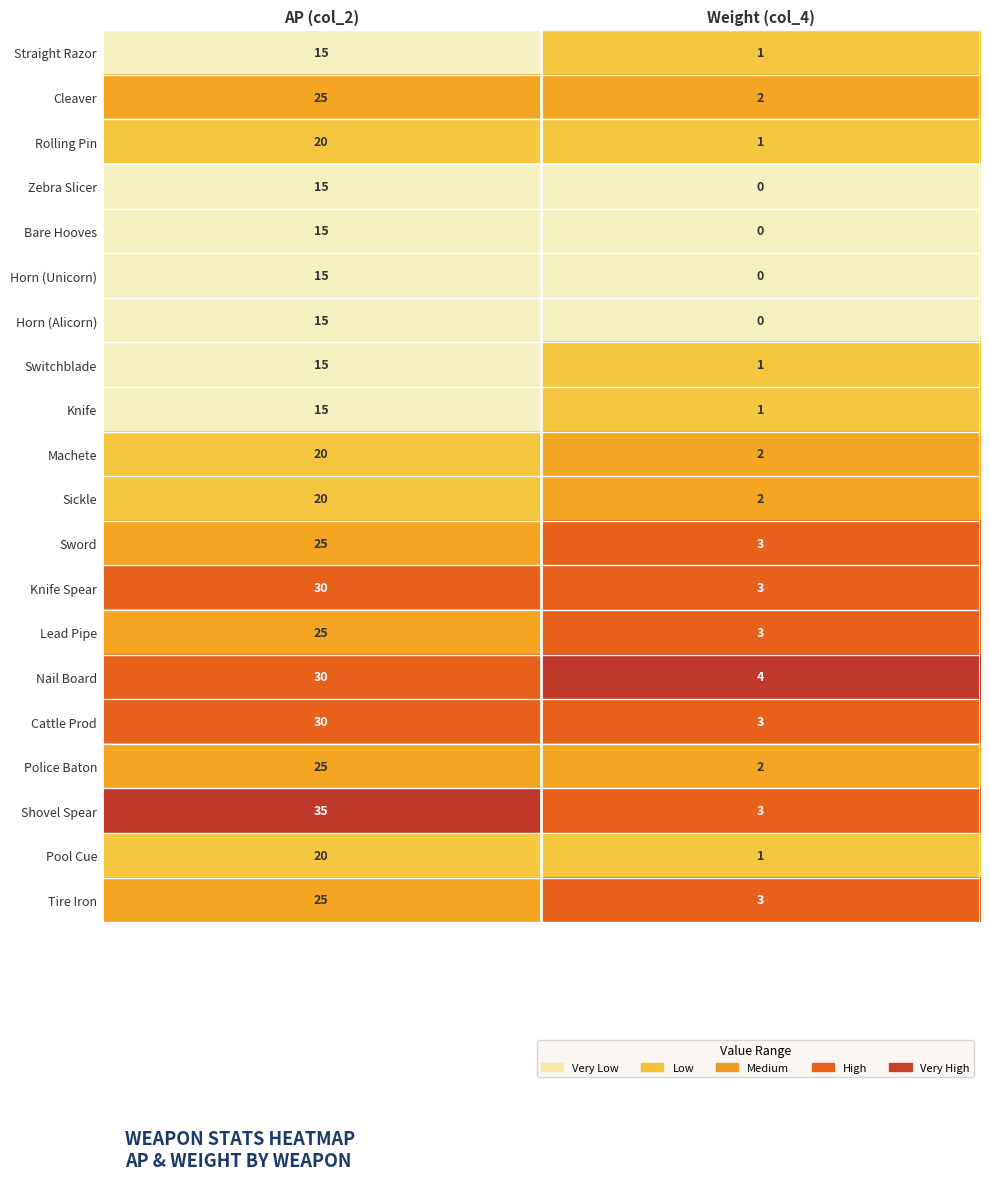

Rank the categories by Shovel Spear value from highest to lowest.

AP (col_2), Weight (col_4)